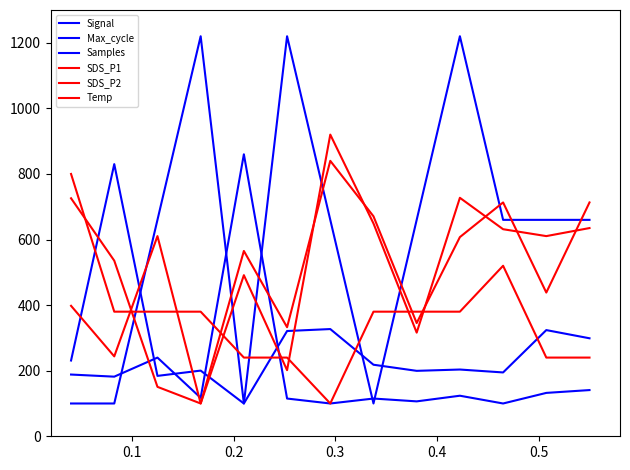

In Temp, how many points are lower than both neighbors (excluding endpoints)?

1